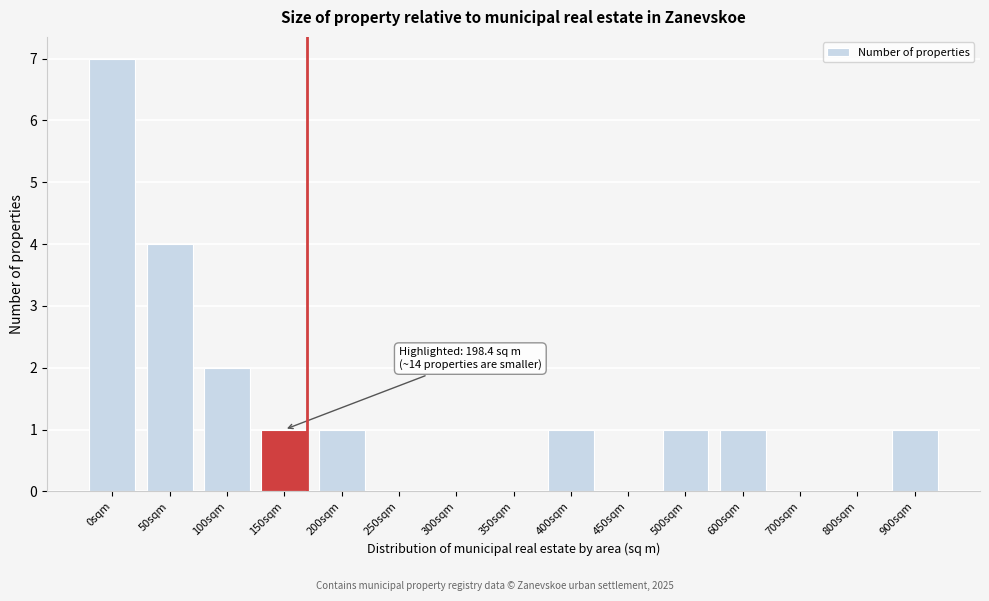

Reading left to right, list all the values displayed in this chart.

0sqm=7	50sqm=4	100sqm=2	150sqm=1	200sqm=1	250sqm=0	300sqm=0	350sqm=0	400sqm=1	450sqm=0	500sqm=1	600sqm=1	700sqm=0	800sqm=0	900sqm=1